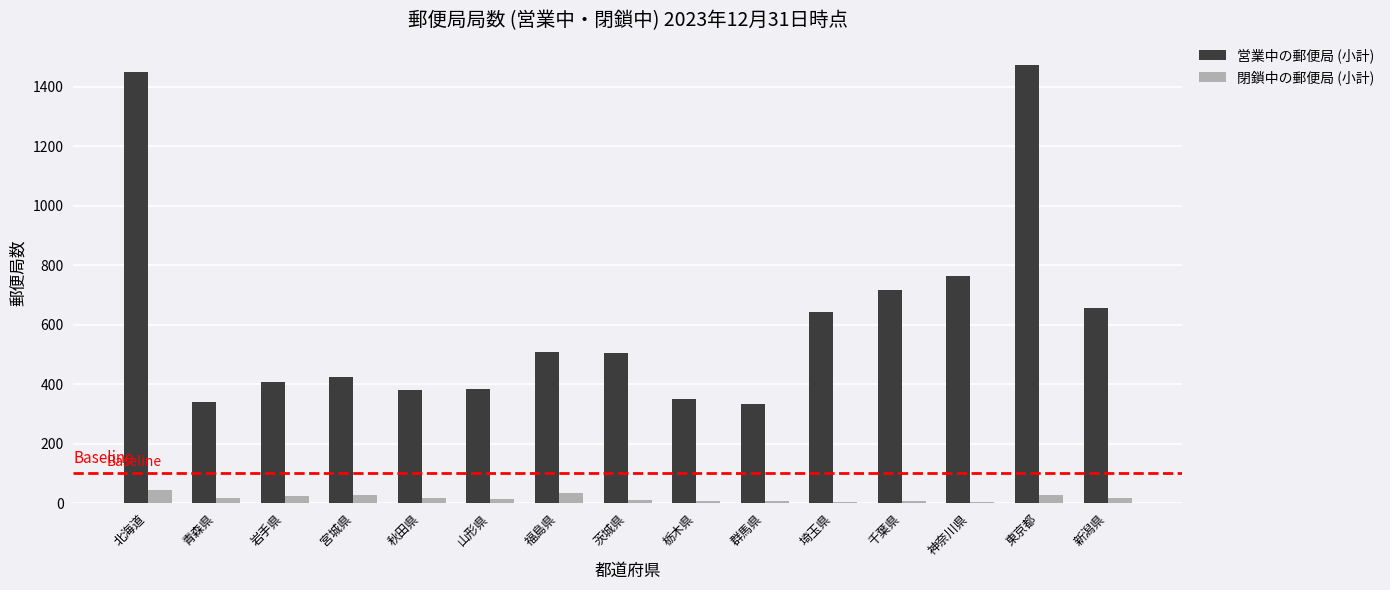

Which series changed the most between 群馬県 and 東京都?

営業中の郵便局 (小計)